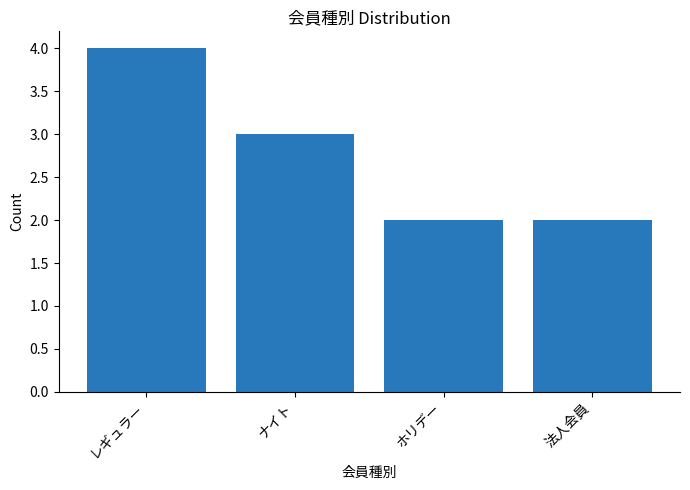

What is the label of the 2nd bar from the left?

ナイト